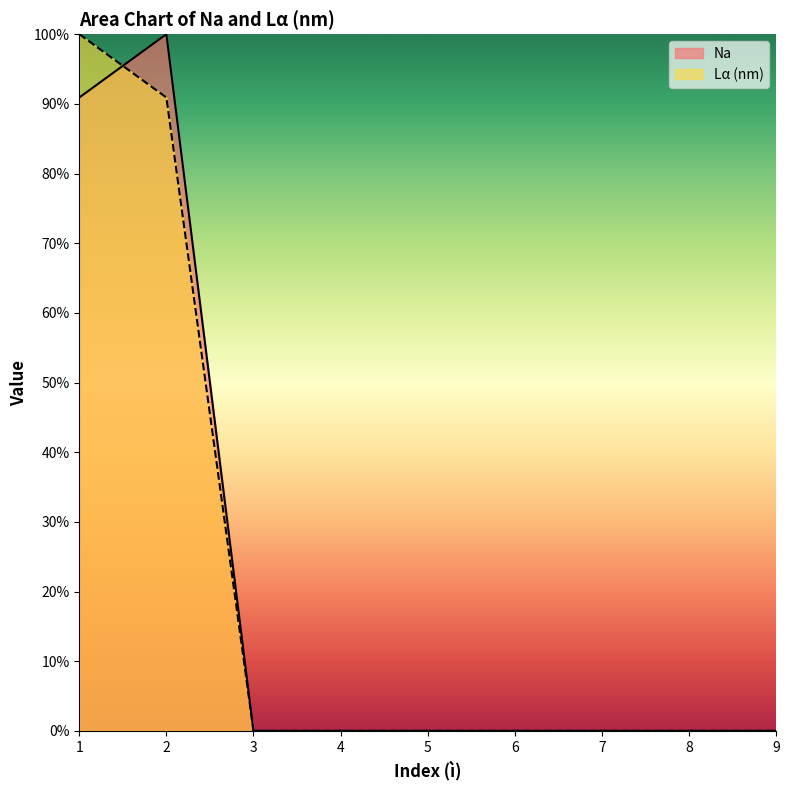

Count the number of categories in the chart.

9